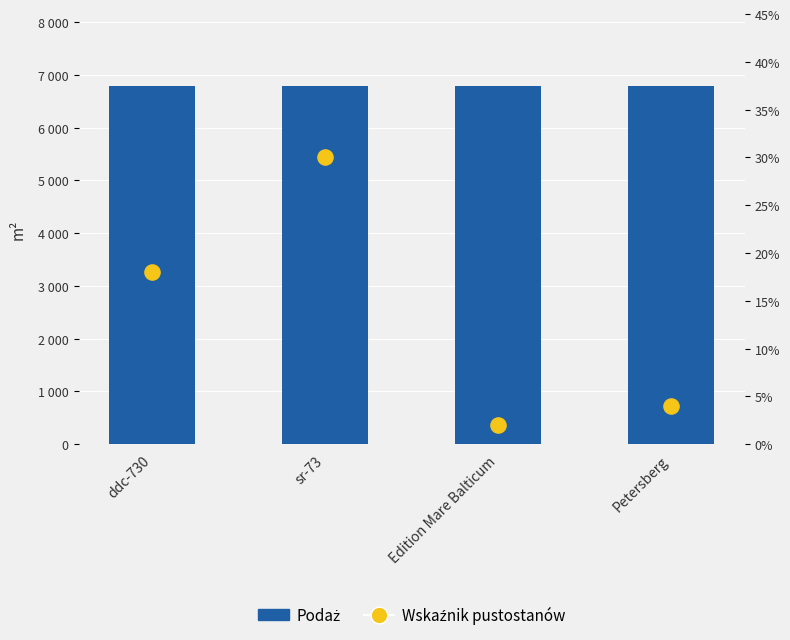

Is the value of Wskaźnik pustostanów at ddc-730 greater than the value of Podaż at Petersberg?

No